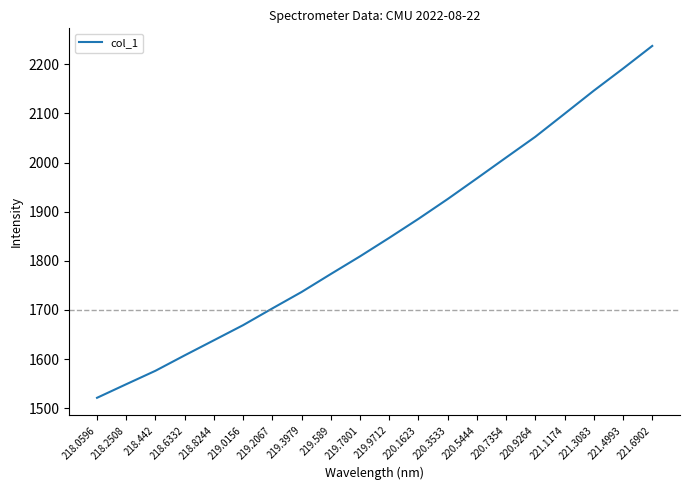

What is the difference between the maximum and second lowest values?

688.9